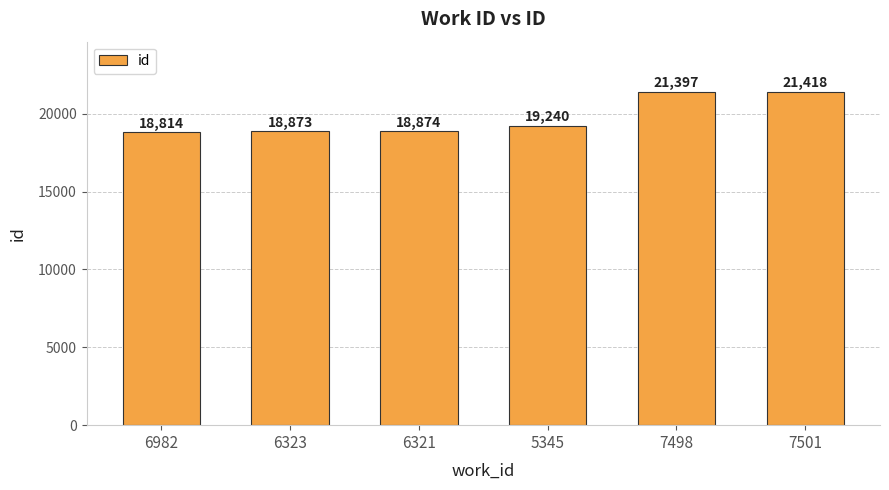

What is the value of the 1st bar from the left?

18814